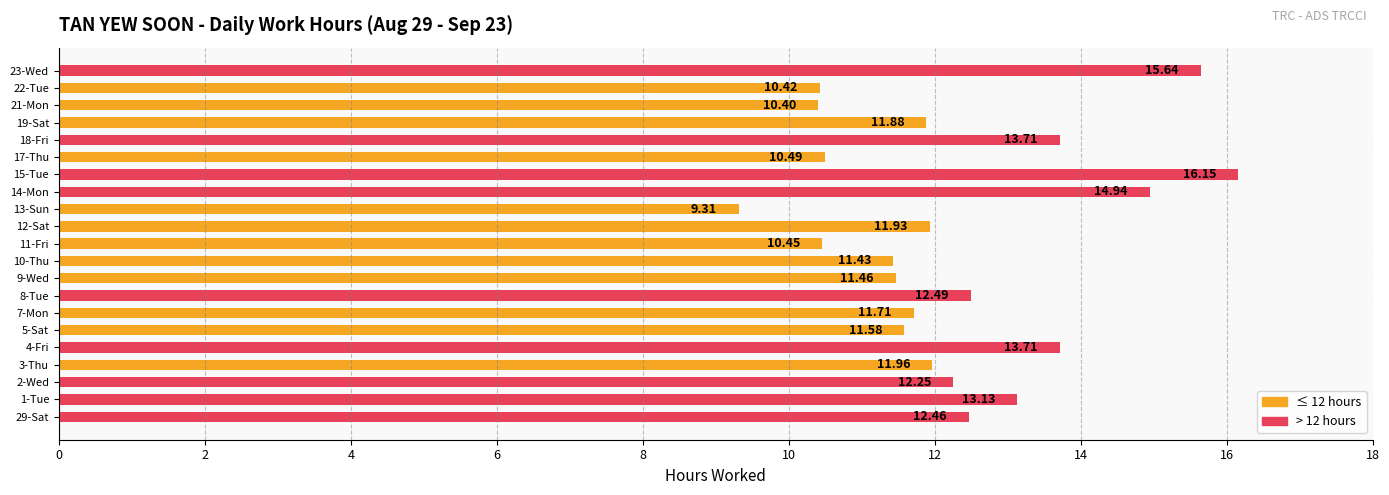

Does the chart contain any negative values?

No